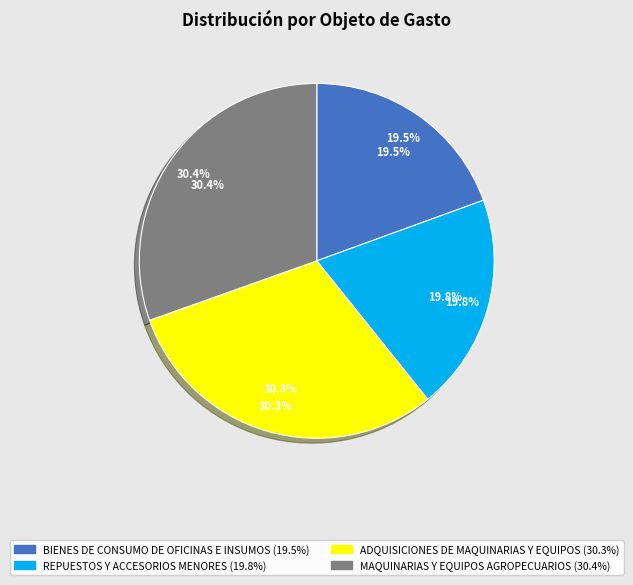

To the nearest percent, what portion does MAQUINARIAS Y EQUIPOS
AGROPECUARIOS represent?

30%